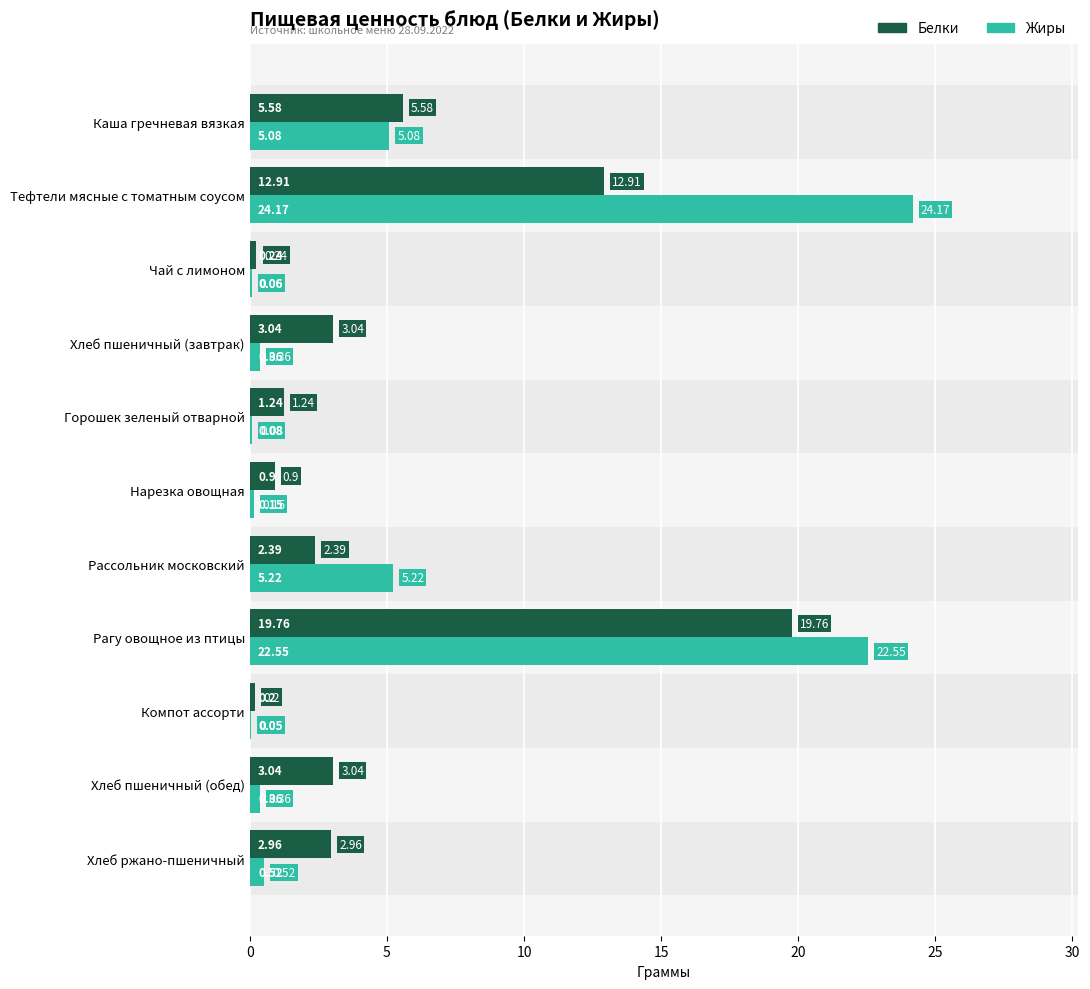

Count the number of categories in the chart.

11